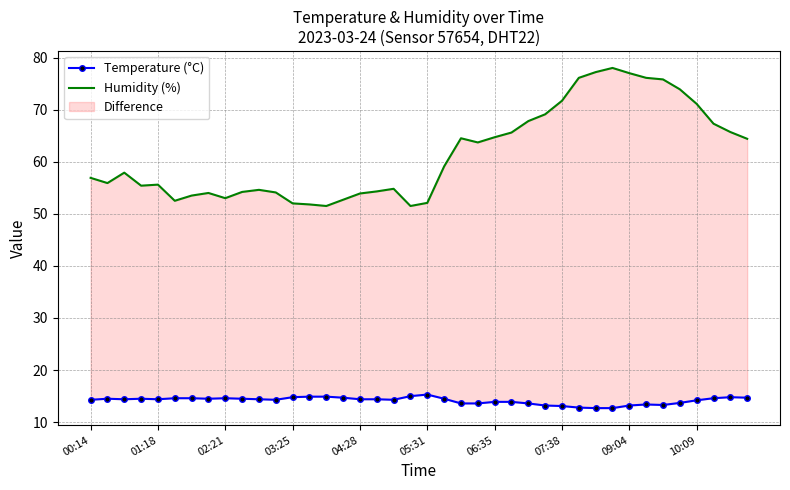

In Temperature (°C), how many points are higher than both neighbors (excluding endpoints)?

6